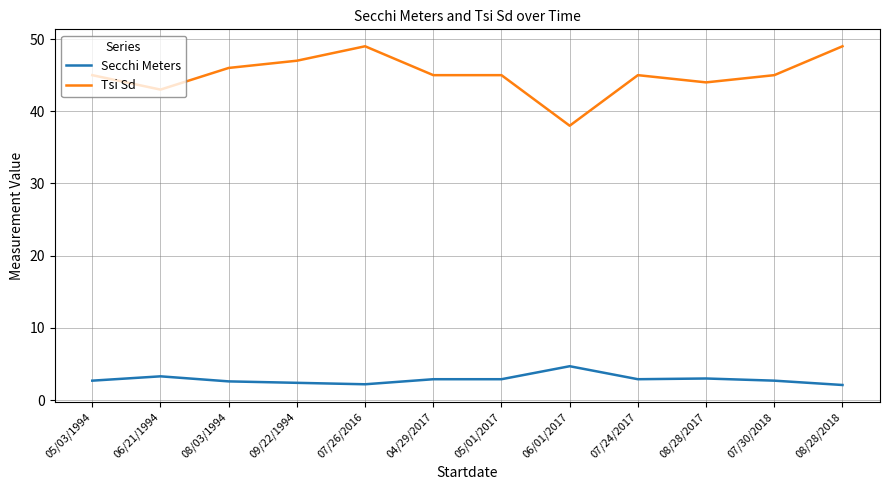

Rank the series at 07/30/2018 from lowest to highest value.

Secchi Meters, Tsi Sd